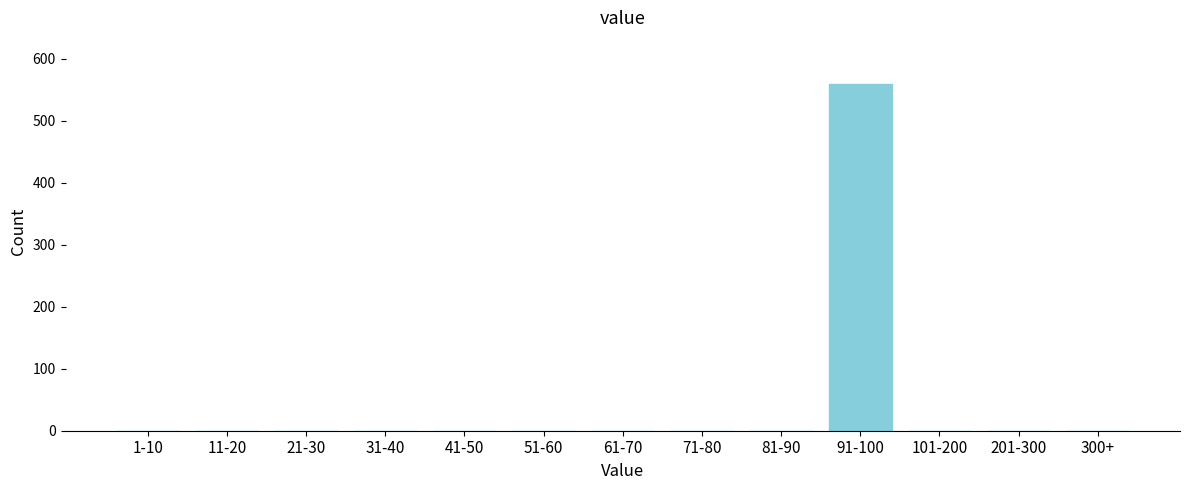

Reading left to right, extract all data points from this chart.

1-10=0	11-20=0	21-30=0	31-40=0	41-50=0	51-60=0	61-70=0	71-80=0	81-90=0	91-100=559	101-200=0	201-300=0	300+=0